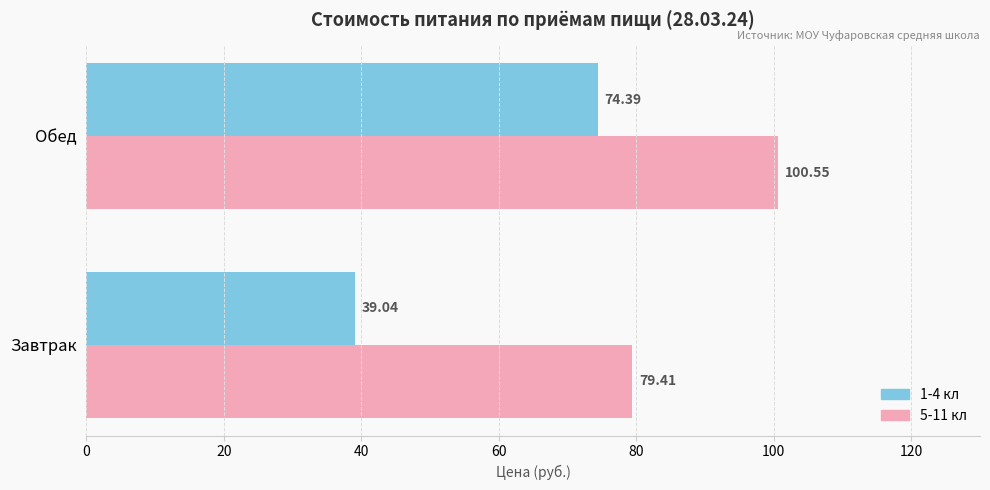

How many values in the 1-4 кл series exceed 74?

1